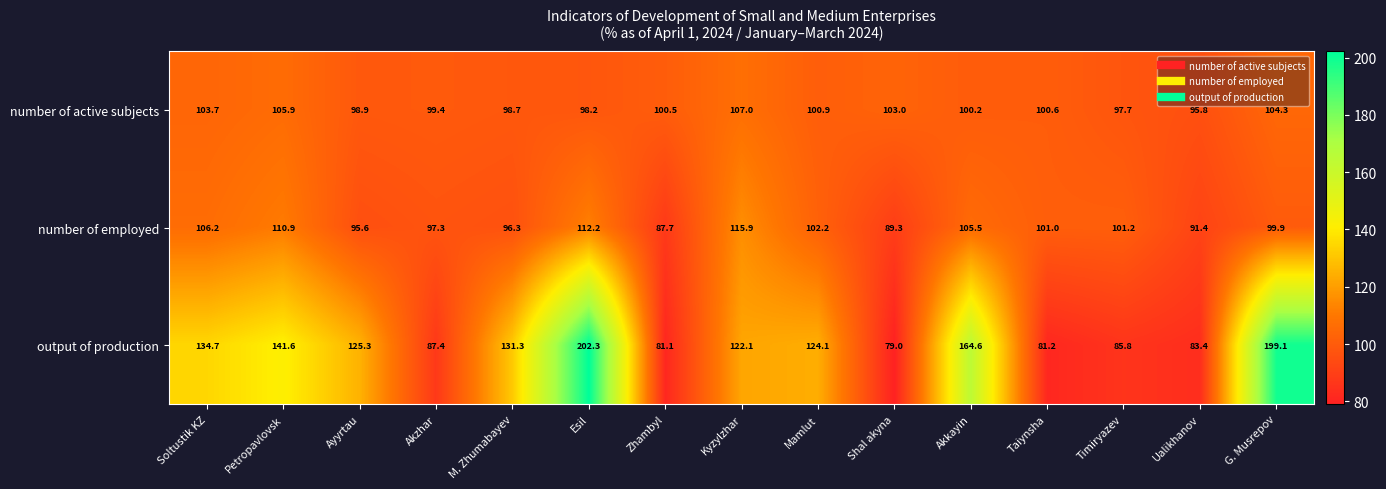

Is it true that number of active subjects equals 98.2 at Esil?

True